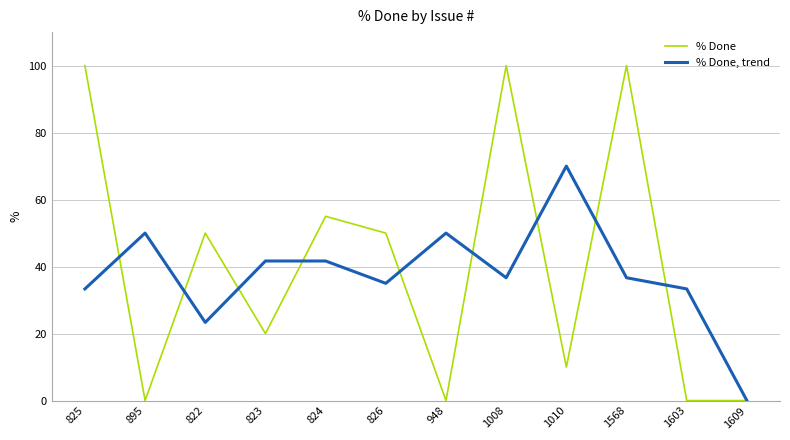

Rank the series by their maximum value, from highest to lowest.

% Done, % Done, trend